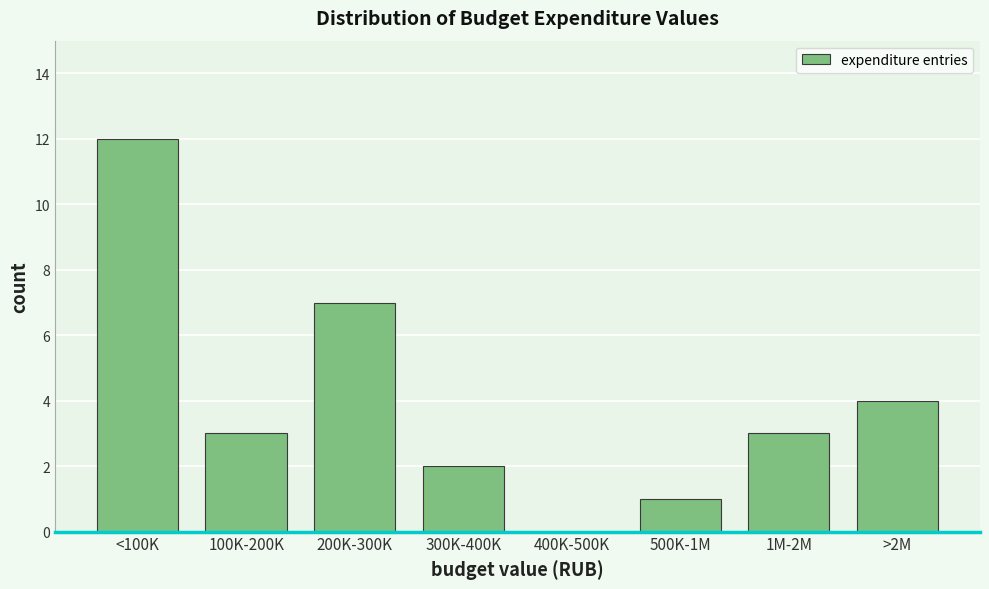

Reading left to right, list all the values displayed in this chart.

<100K=12	100K-200K=3	200K-300K=7	300K-400K=2	400K-500K=0	500K-1M=1	1M-2M=3	>2M=4